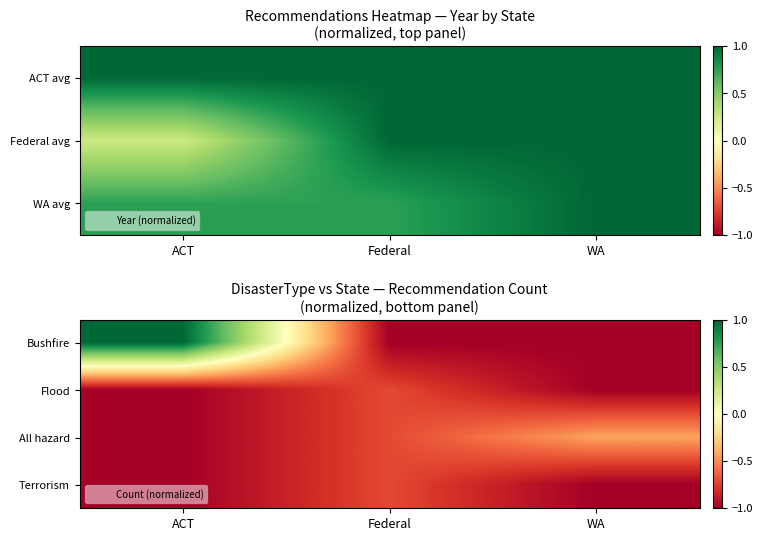

At which category is the sum across all series the highest?

ACT